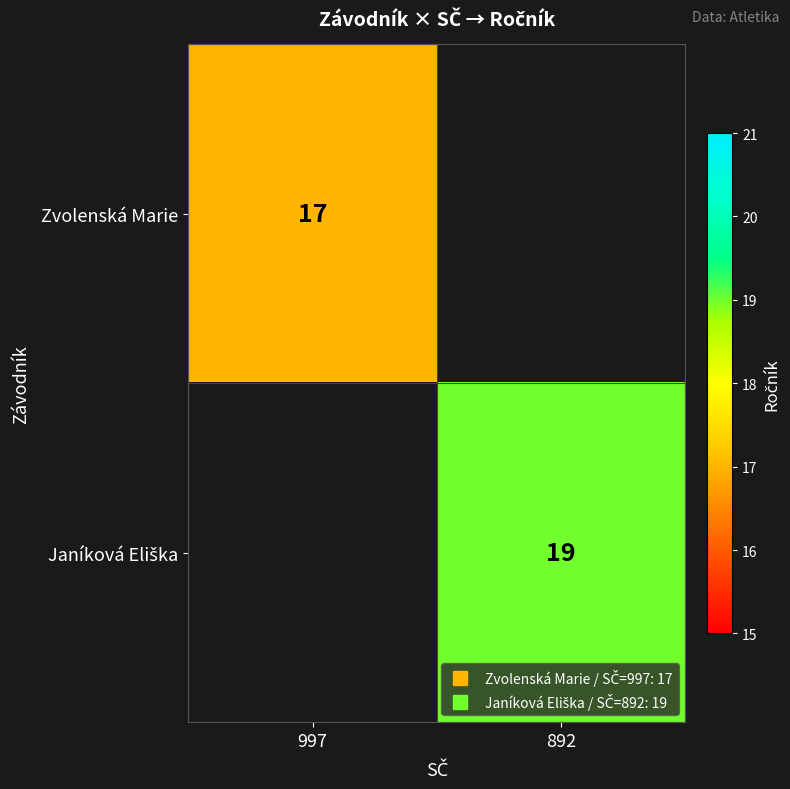

Rank the categories by Janíková Eliška value from highest to lowest.

997, 892